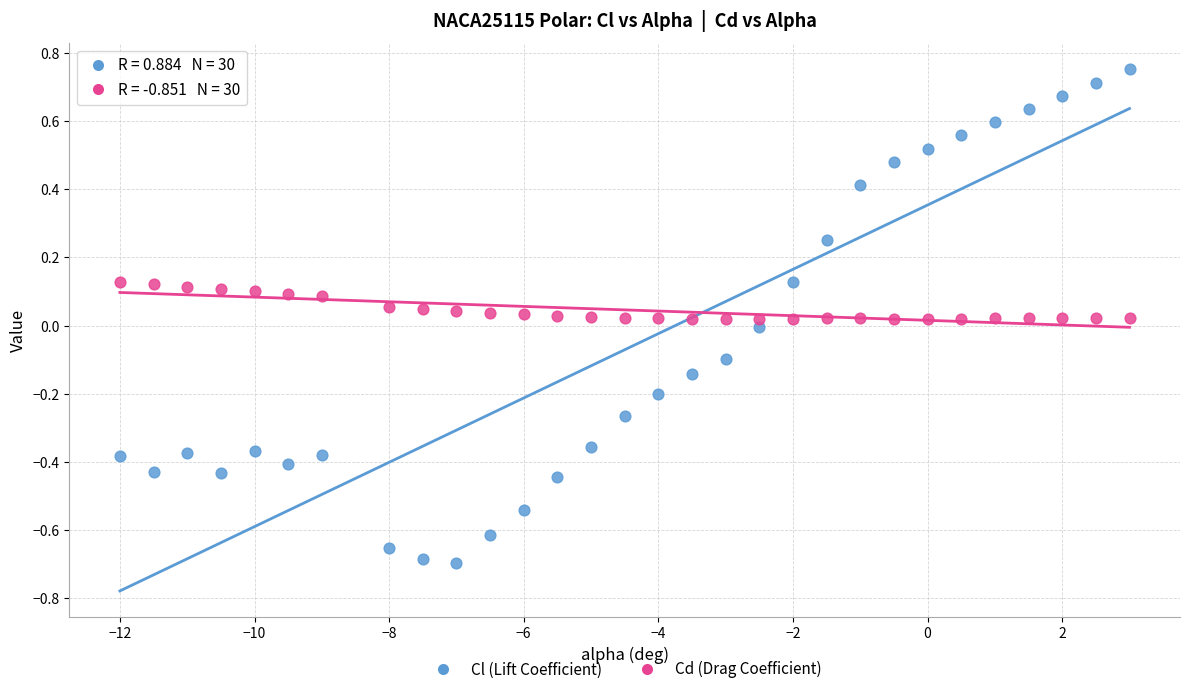

Which series reaches the maximum Y coordinate?

Cl (Lift Coefficient)